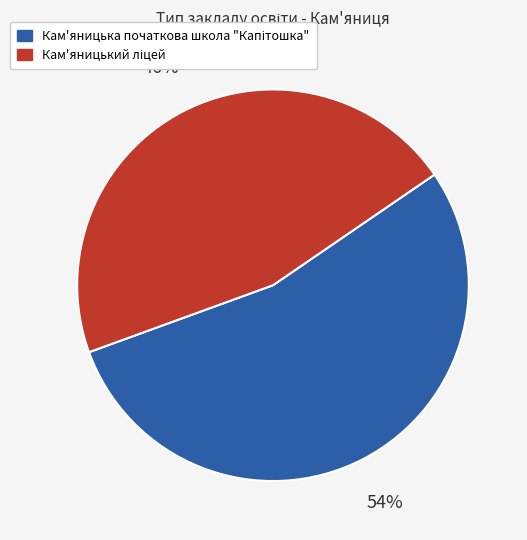

To the nearest percent, what is the average slice percentage?

50%